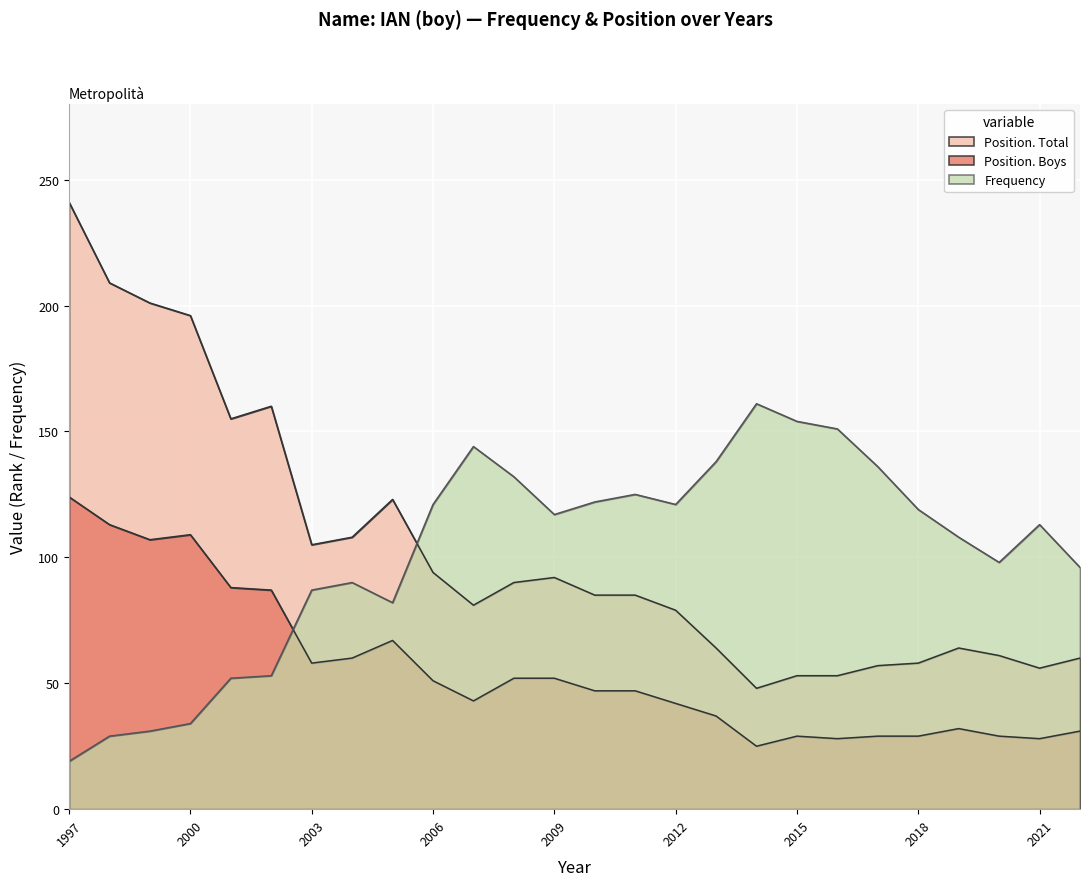

What is the highest value of the Position. Total series?

241